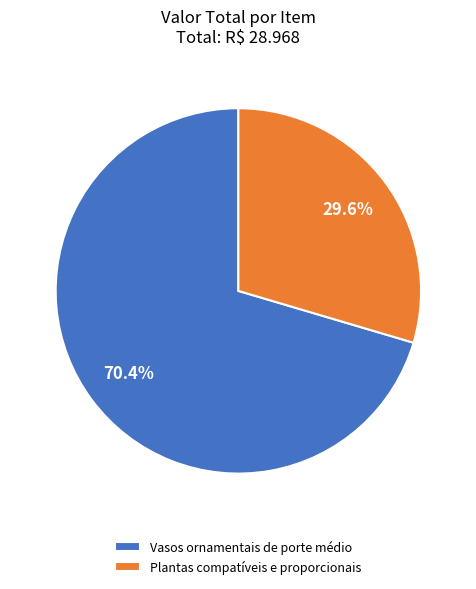

How many segments does this pie chart have?

2